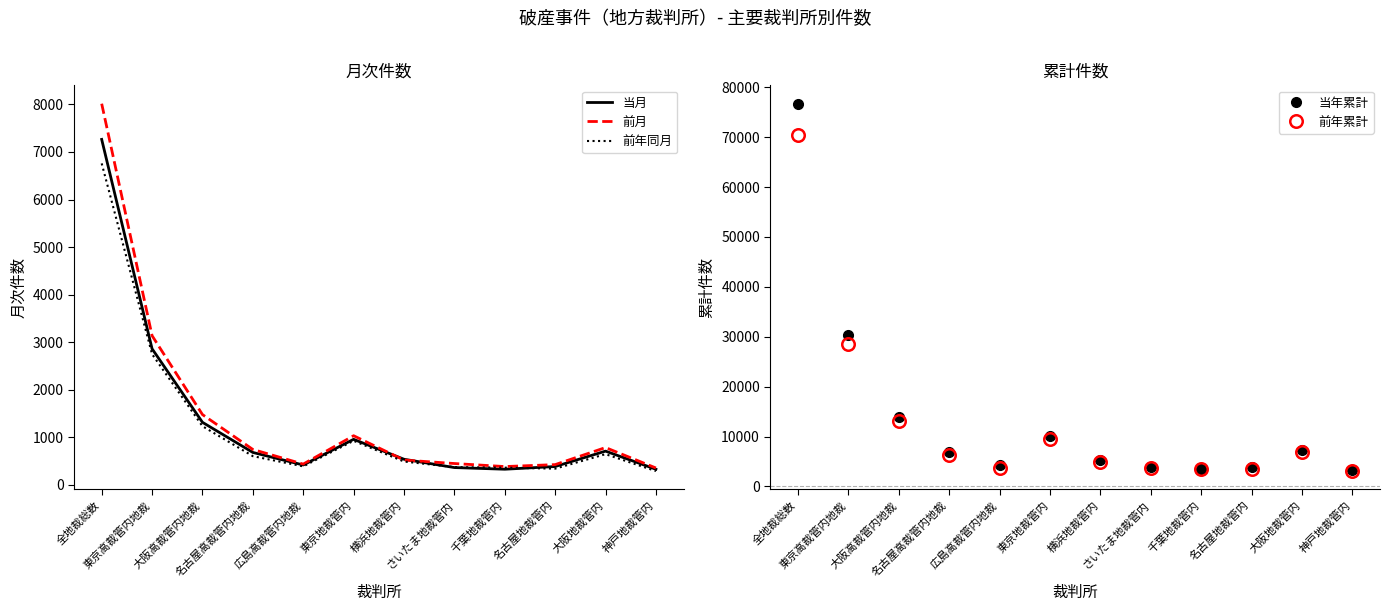

Reading left to right, what are all the values shown in this chart?

当月: 全地裁総数=7265	東京高裁管内地裁=2860	大阪高裁管内地裁=1313	名古屋高裁管内地裁=679	広島高裁管内地裁=415	東京地裁管内=955	横浜地裁管内=536	さいたま地裁管内=361	千葉地裁管内=326	名古屋地裁管内=383	大阪地裁管内=707	神戸地裁管内=325
前月: 全地裁総数=8016	東京高裁管内地裁=3136	大阪高裁管内地裁=1476	名古屋高裁管内地裁=742	広島高裁管内地裁=434	東京地裁管内=1031	横浜地裁管内=519	さいたま地裁管内=446	千葉地裁管内=382	名古屋地裁管内=423	大阪地裁管内=782	神戸地裁管内=352
前年同月: 全地裁総数=6760	東京高裁管内地裁=2747	大阪高裁管内地裁=1231	名古屋高裁管内地裁=601	広島高裁管内地裁=386	東京地裁管内=924	横浜地裁管内=488	さいたま地裁管内=371	千葉地裁管内=359	名古屋地裁管内=338	大阪地裁管内=643	神戸地裁管内=287
当年累計: 全地裁総数=76706	東京高裁管内地裁=30348	大阪高裁管内地裁=13958	名古屋高裁管内地裁=6913	広島高裁管内地裁=4303	東京地裁管内=10175	横浜地裁管内=5254	さいたま地裁管内=3862	千葉地裁管内=3526	名古屋地裁管内=3982	大阪地裁管内=7256	神戸地裁管内=3274
前年累計: 全地裁総数=70467	東京高裁管内地裁=28475	大阪高裁管内地裁=13122	名古屋高裁管内地裁=6274	広島高裁管内地裁=3711	東京地裁管内=9456	横浜地裁管内=4979	さいたま地裁管内=3650	千葉地裁管内=3522	名古屋地裁管内=3477	大阪地裁管内=6845	神戸地裁管内=3070